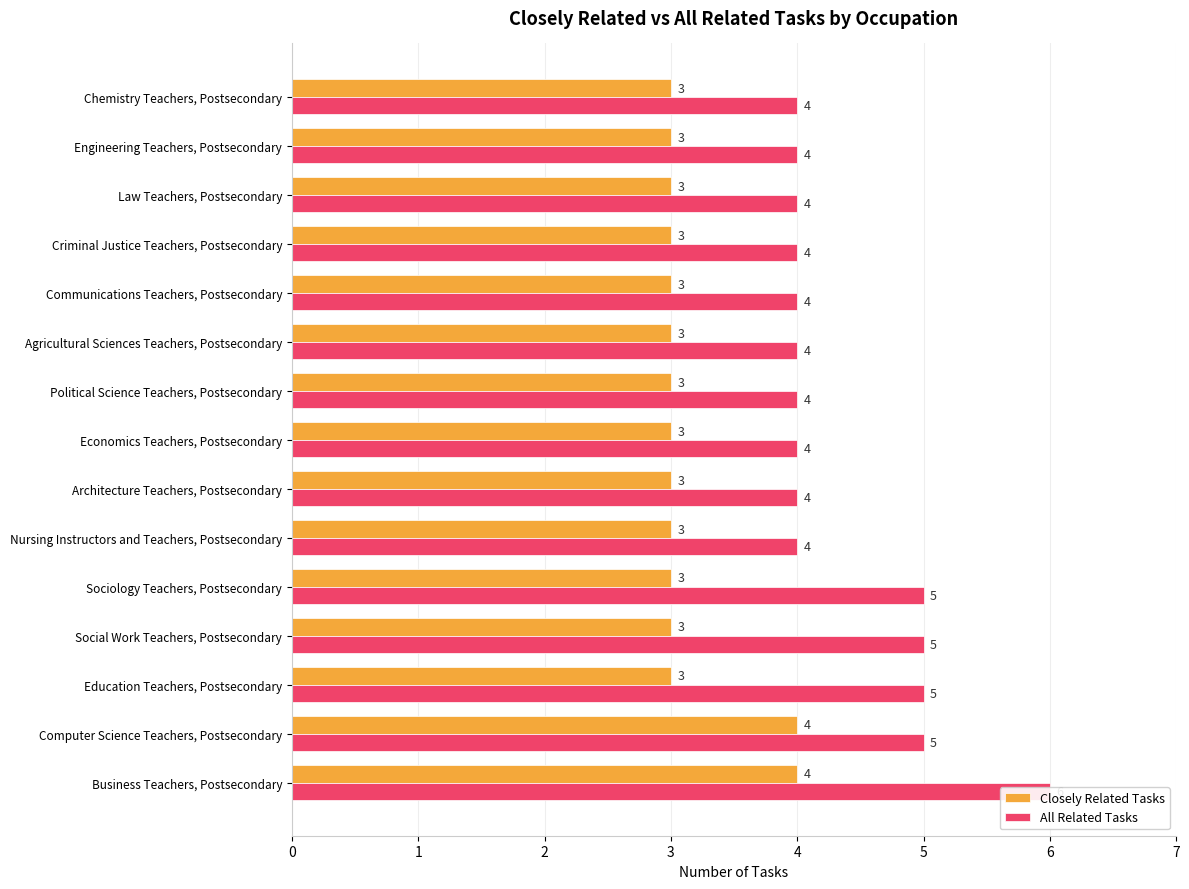

Does the chart contain stacked bars?

No